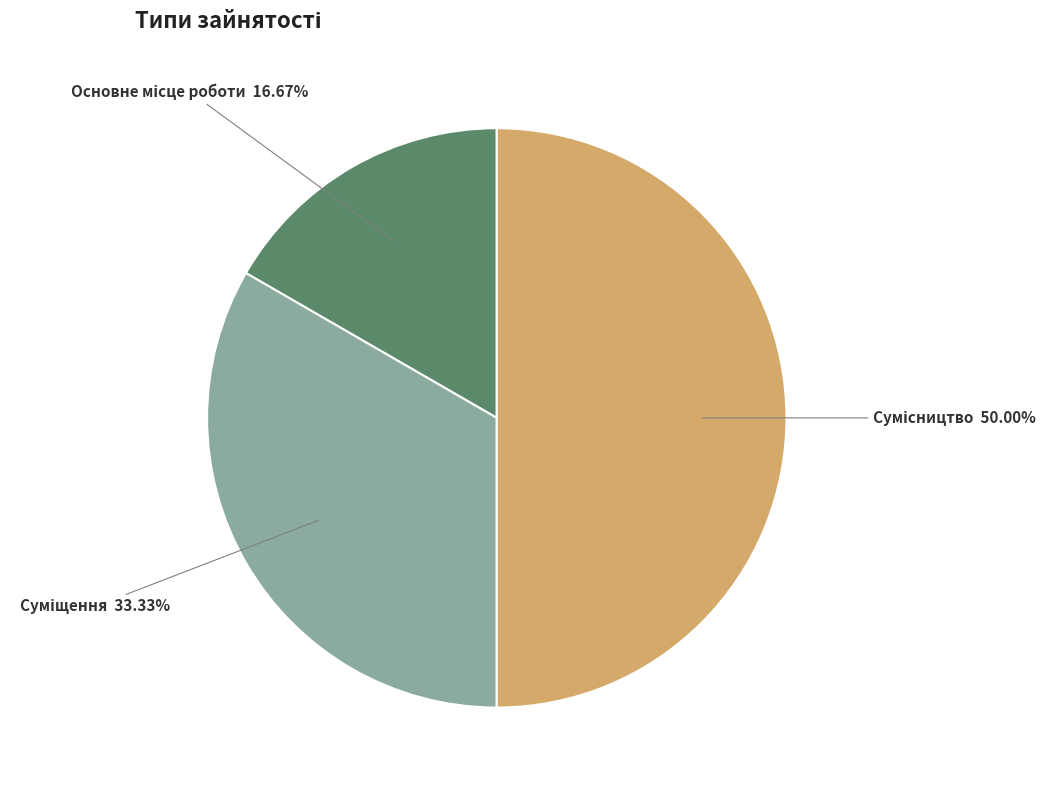

Does Суміщення represent more than half of the total?

No